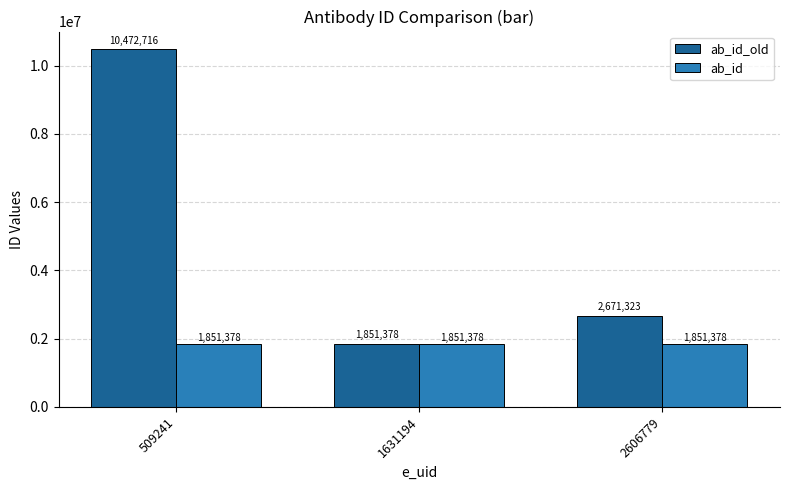

How many bars are there in total?

6